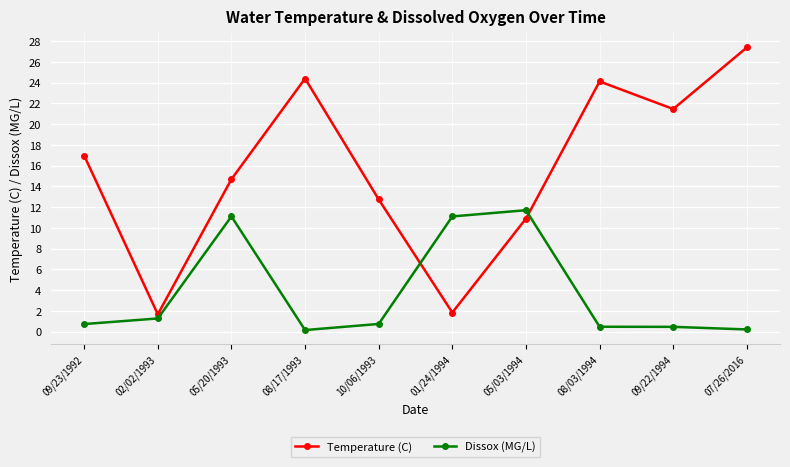

What is the minimum value for Temperature (C)?

1.7